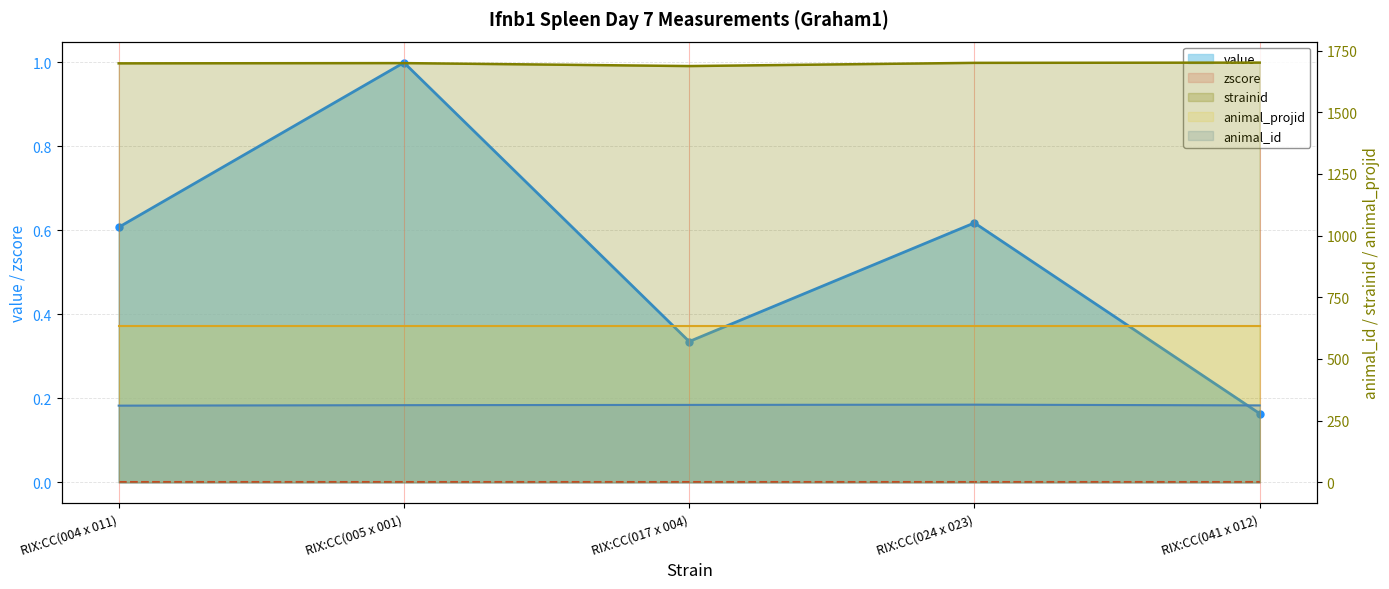

True or false: animal_id and strainid cross at least once.

False